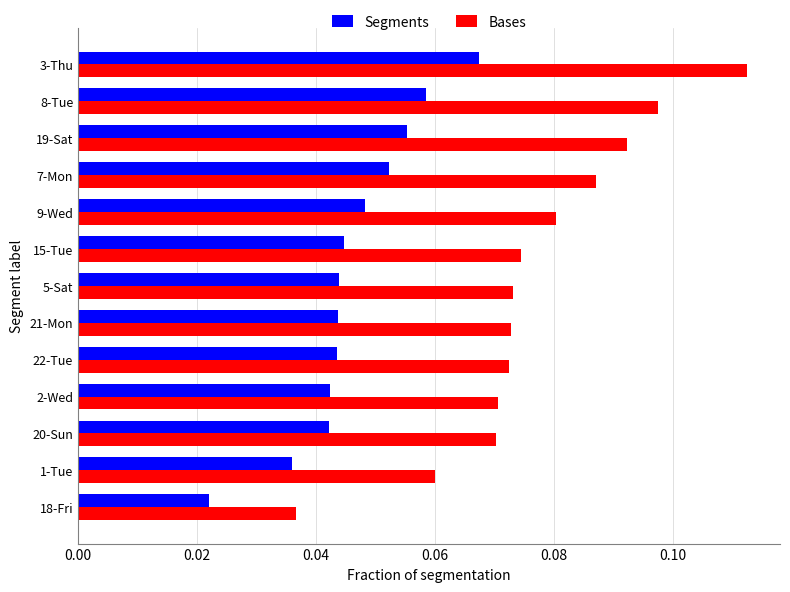

Which series has the largest range (max minus min)?

Bases